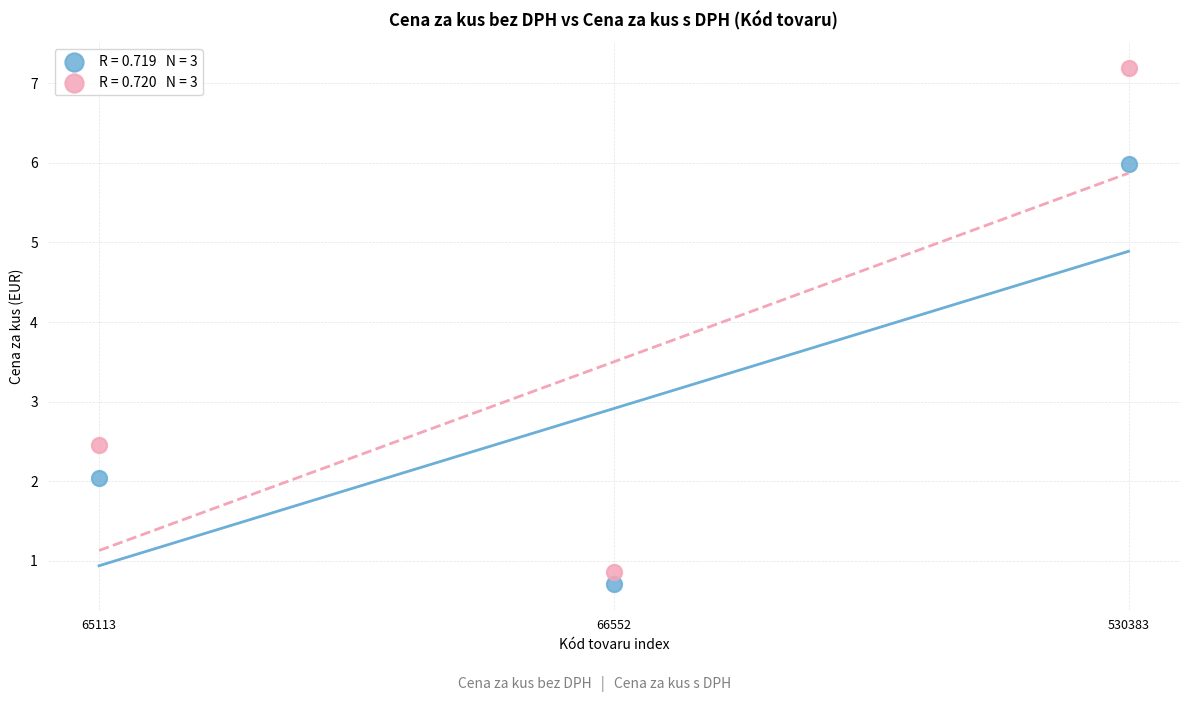

Across all data points, what is the average Y value?

3.2